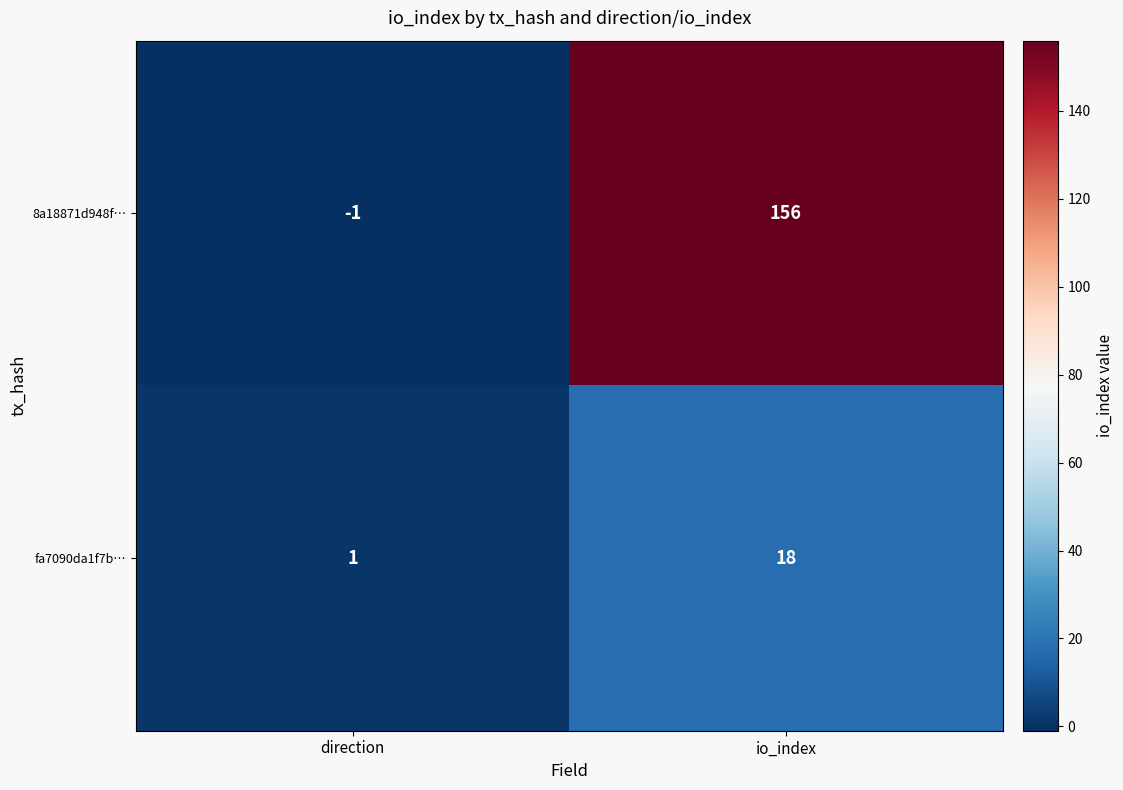

List the series in order of their peak value, highest first.

8a18871d948f…, fa7090da1f7b…